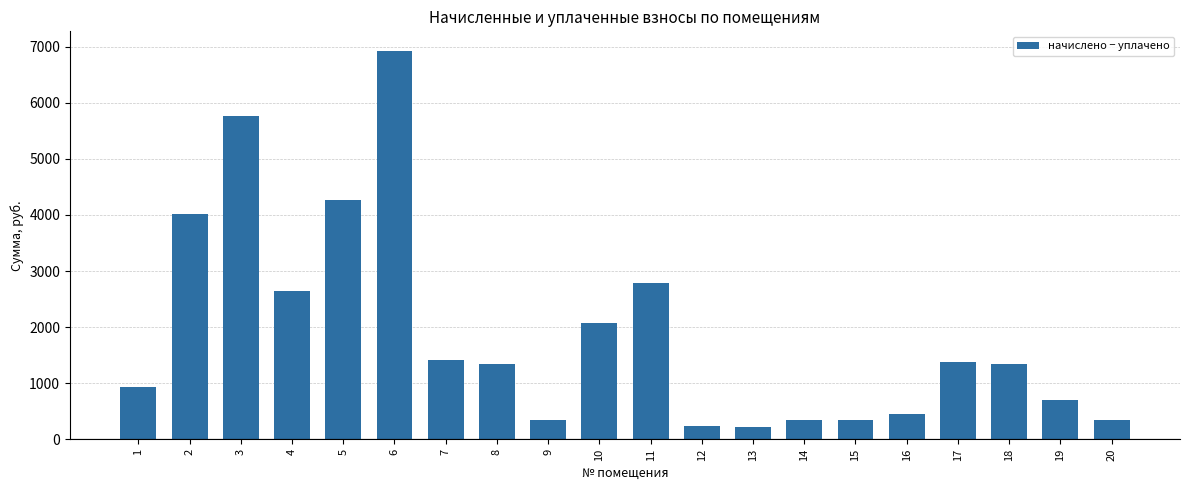

What is the change in value from 11 to 17?

-1414.2